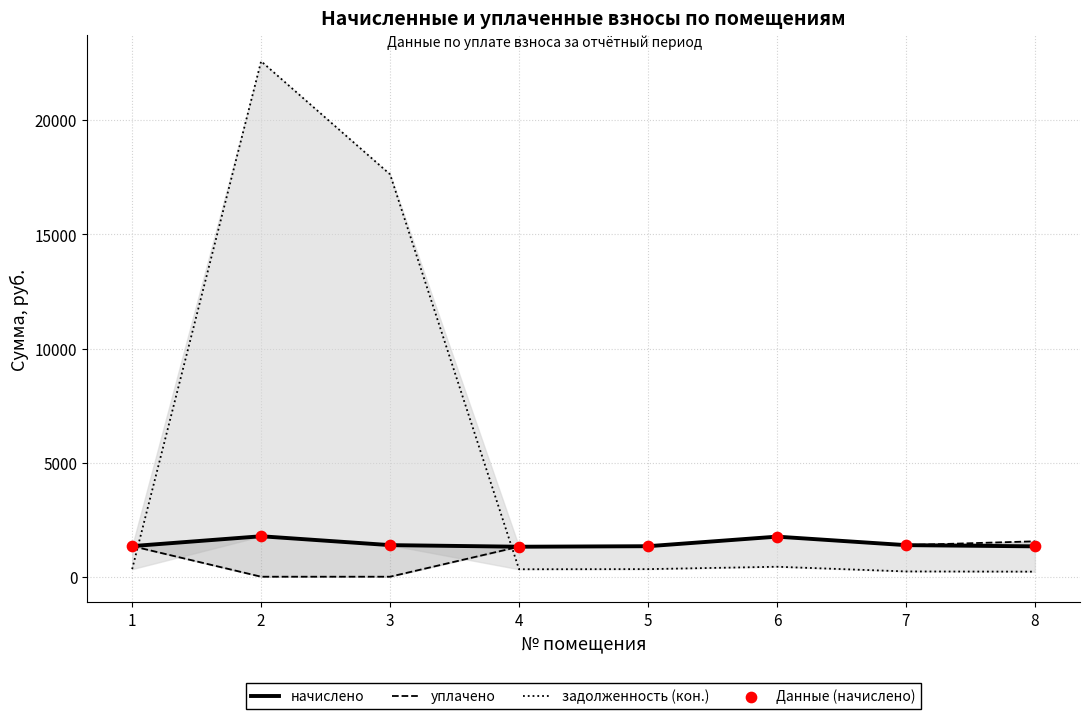

What is the total value across all series at 1?

4356.3